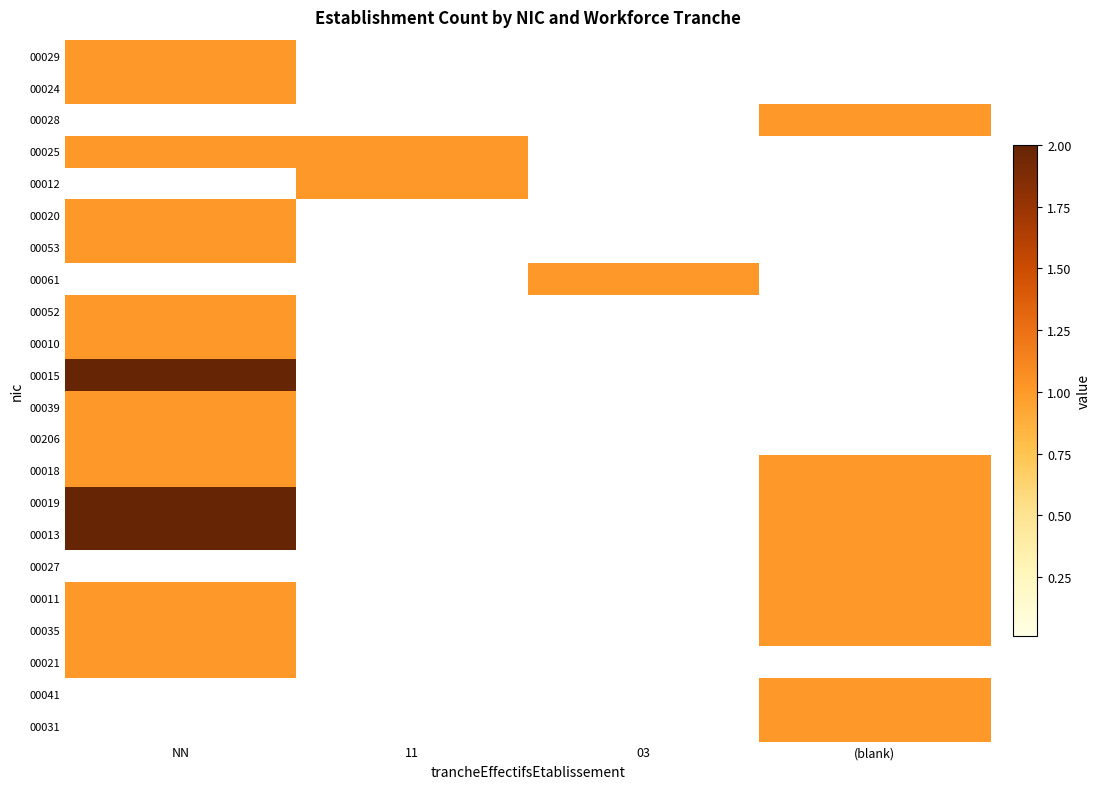

What is the total value across all series at 03?

1